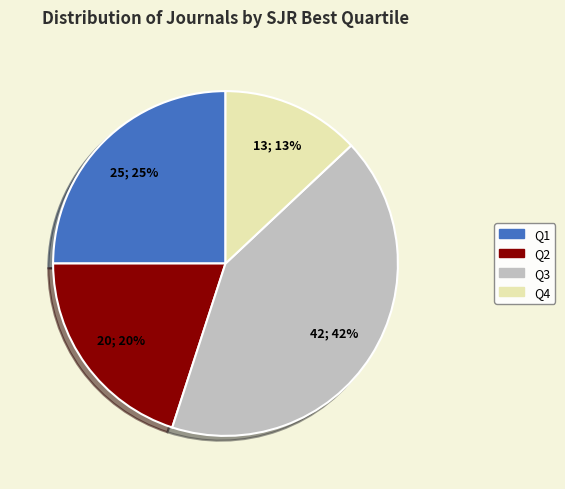

To the nearest percent, what portion does Q3 represent?

42%